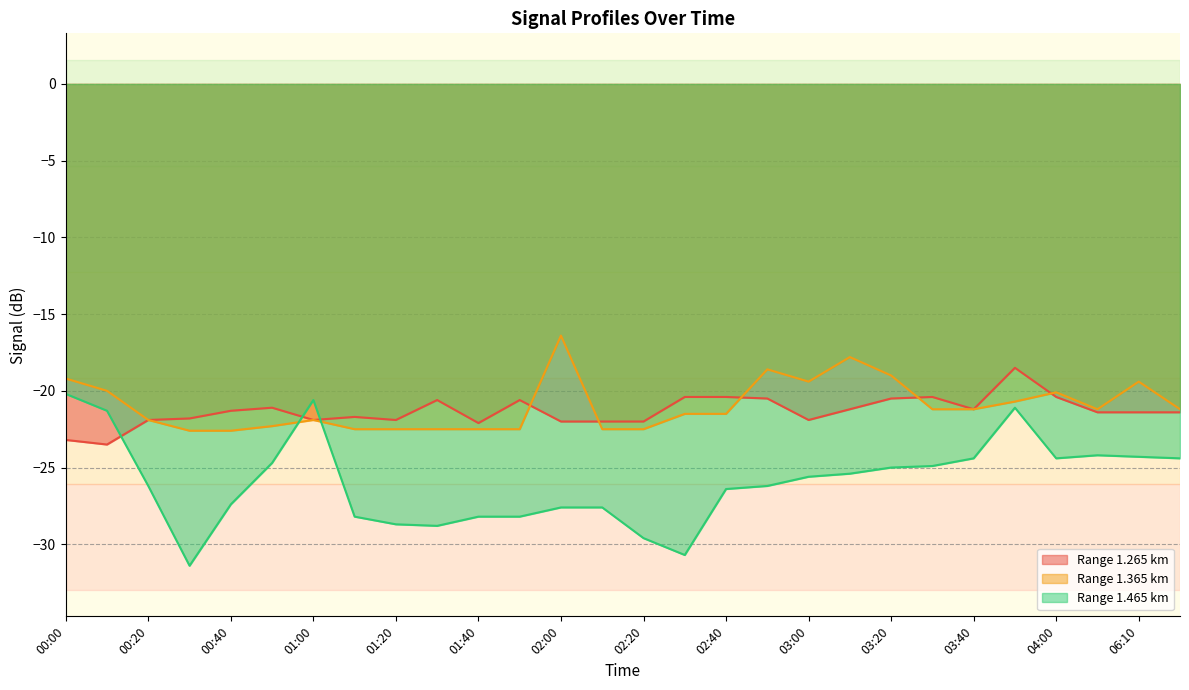

How many interior local valleys does the 1.265 series have?

6